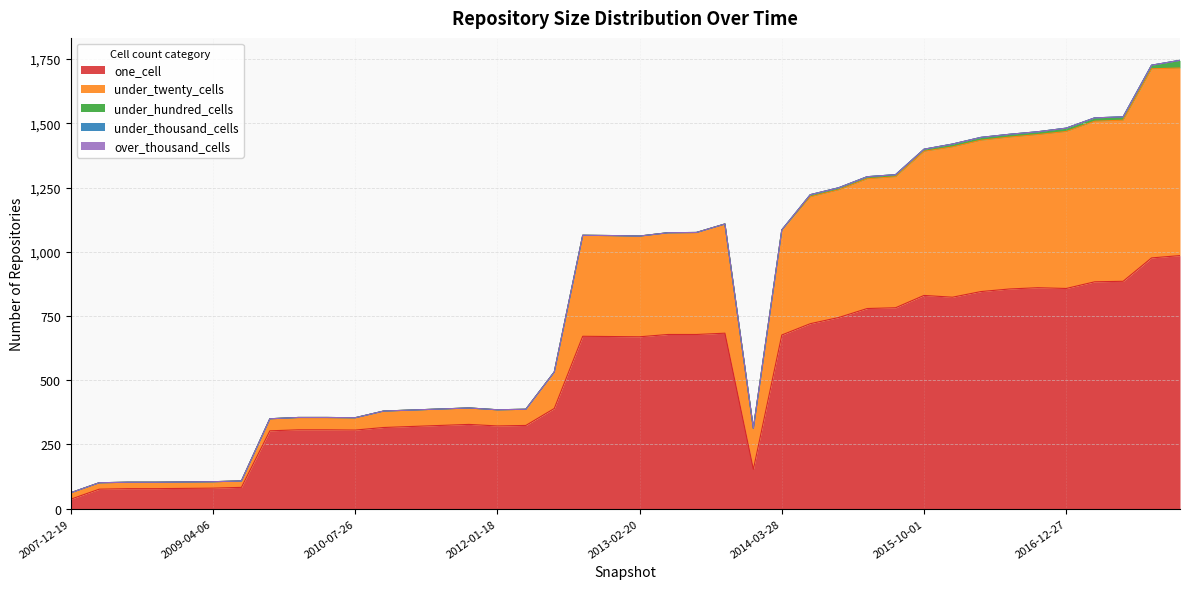

Where is one_cell nearest to the value 511?

2012-07-13